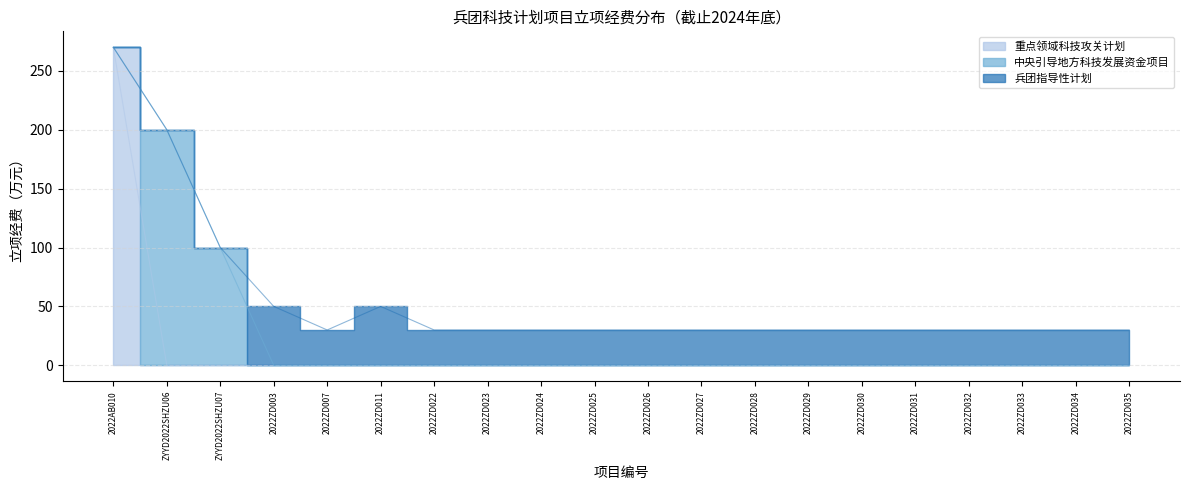

Where is the first local minimum?

2022ZD007